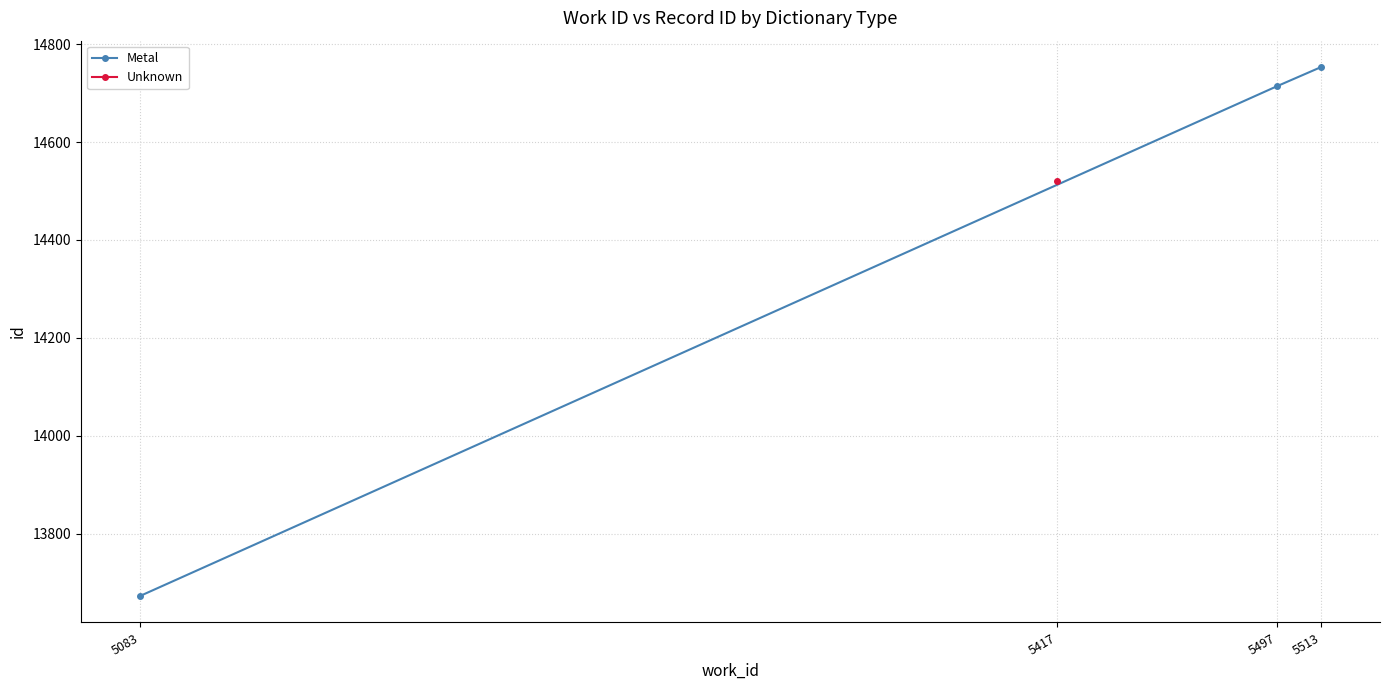

What is the value of the Metal point at the 2nd from the left?

14714